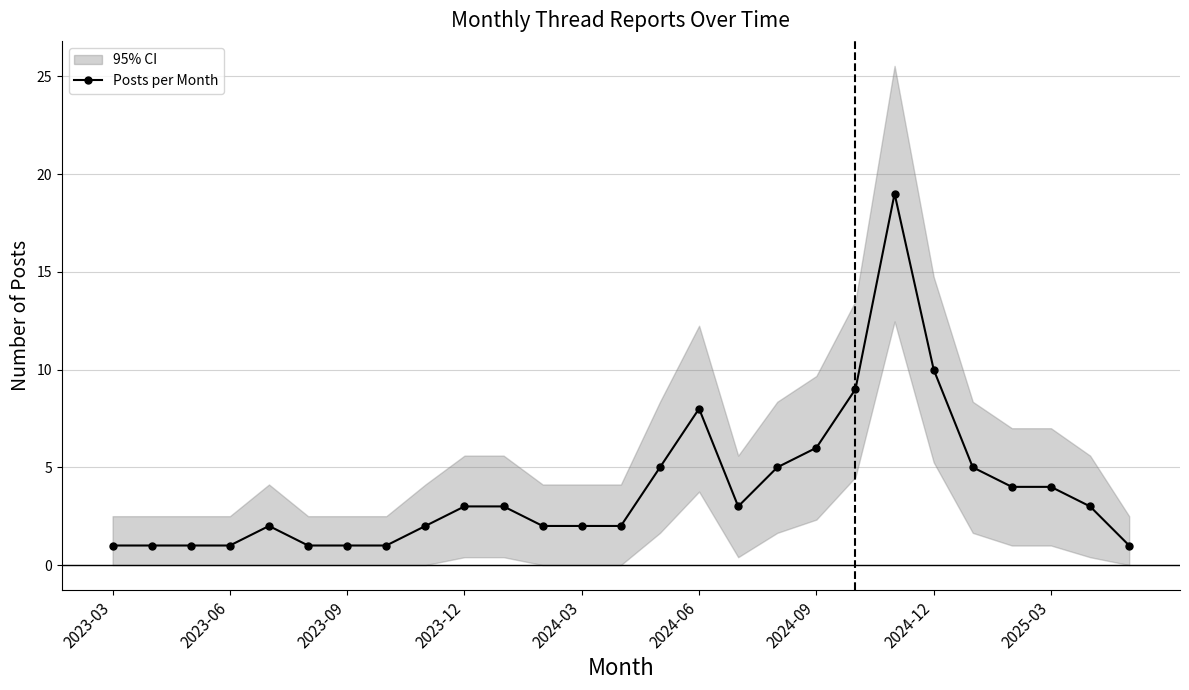

Where is the first local minimum?

16